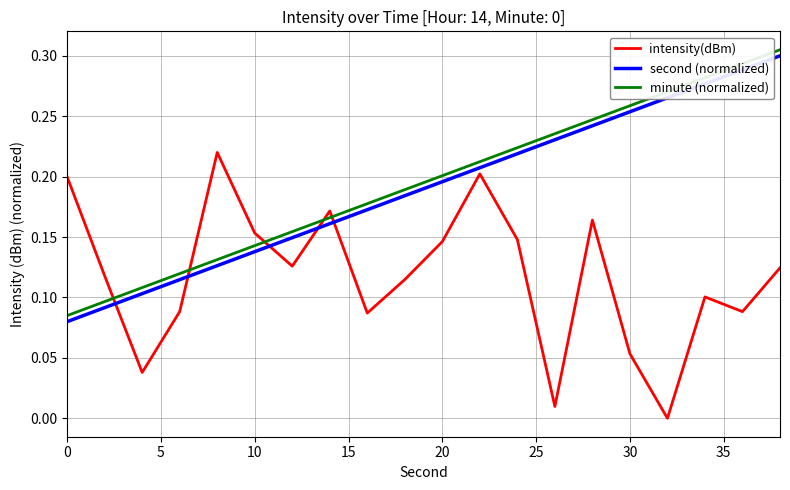

True or false: minute (normalized) and second (normalized) cross at least once.

False